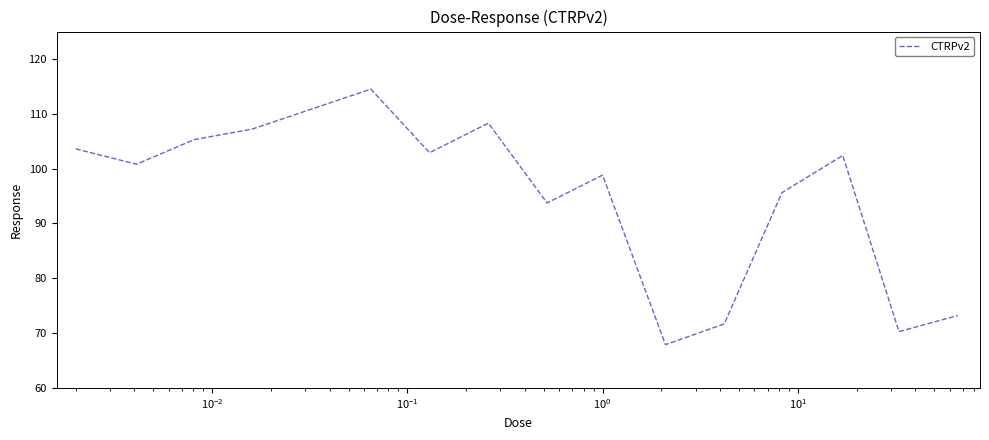

What is the difference between the maximum and minimum values?

46.6